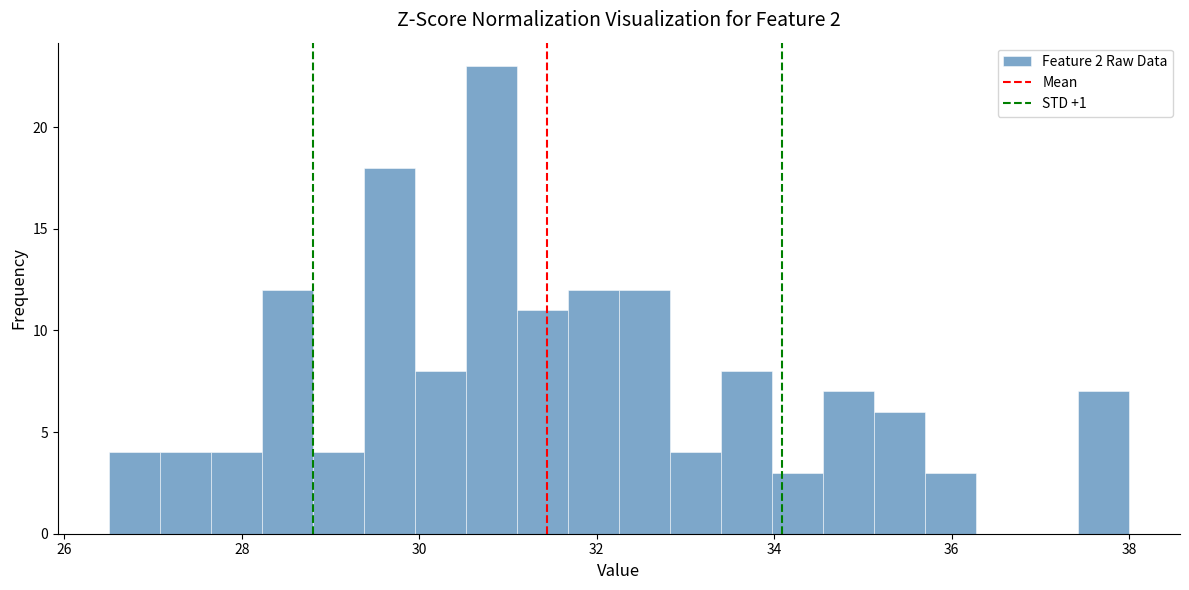

Read against the x-axis, roughly where is the centre of the tallest bar?

30.8